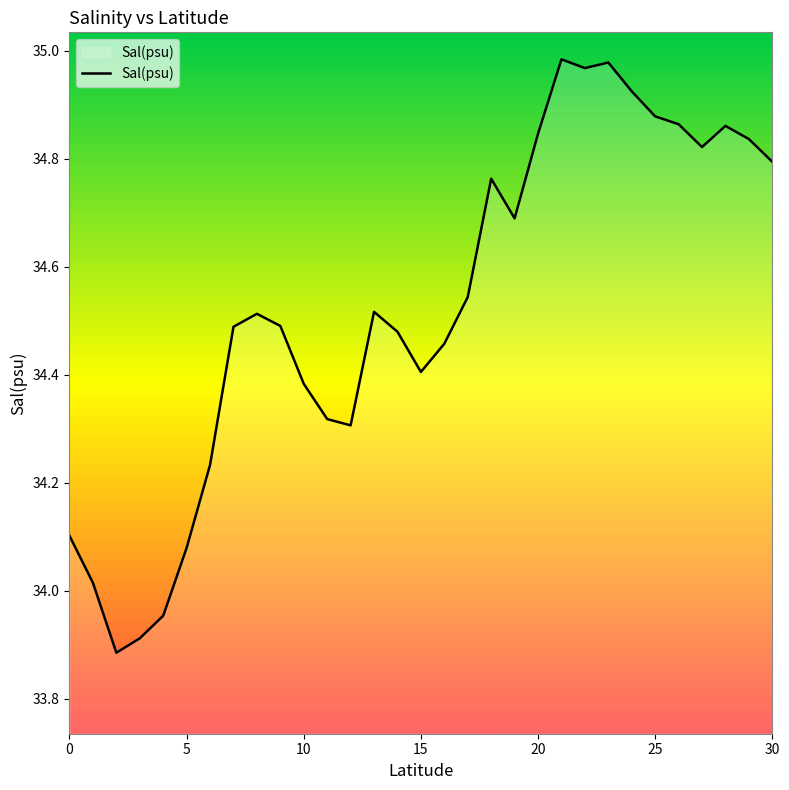

What is the difference between the maximum and minimum values?

1.1